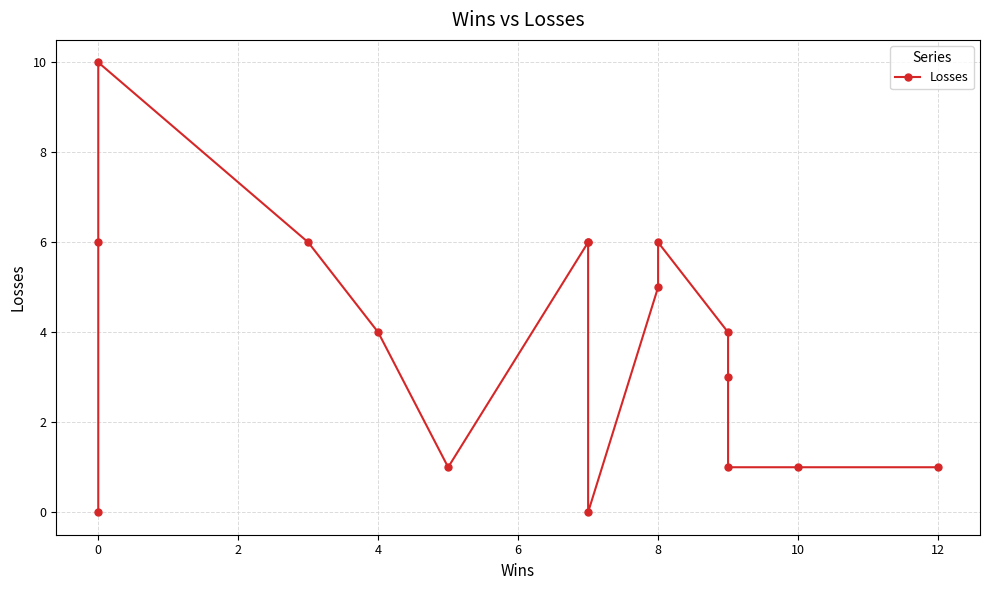

What is the sum of all values?

60